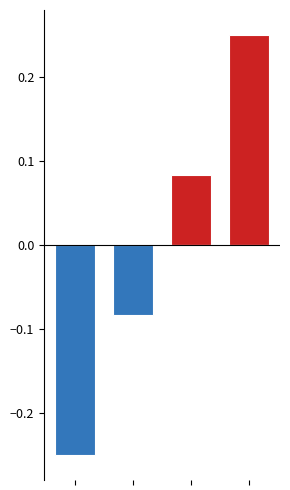

The Negative series shows -0.1 at 1. True or false?

False